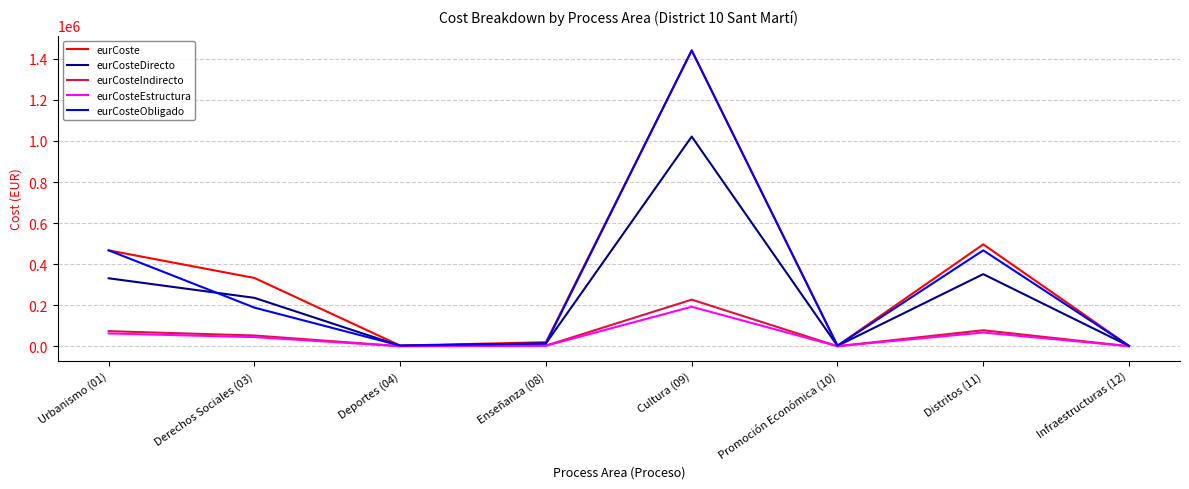

Is the value of eurCoste at Cultura (09) greater than the value of eurCosteIndirecto at Distritos (11)?

Yes